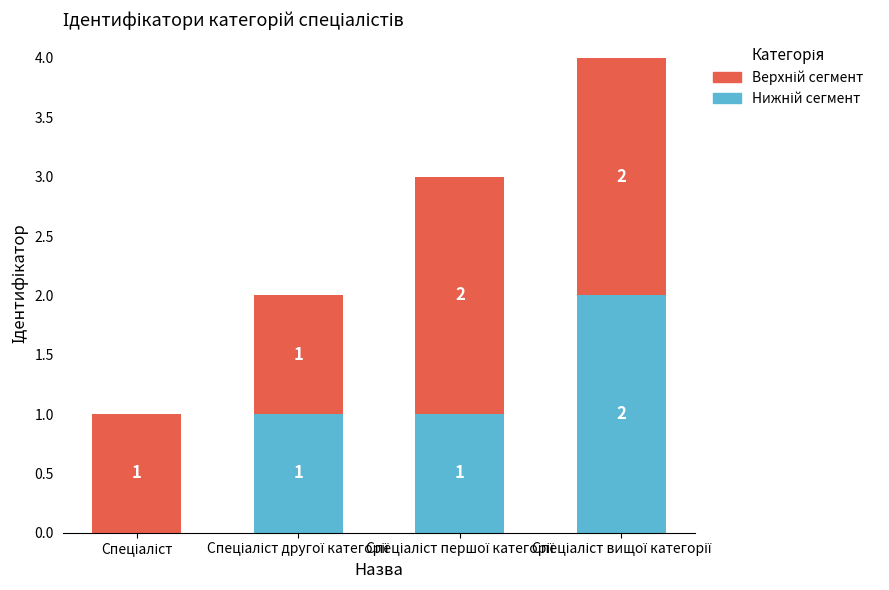

At which category is the sum across all series the highest?

Спеціаліст вищої категорії